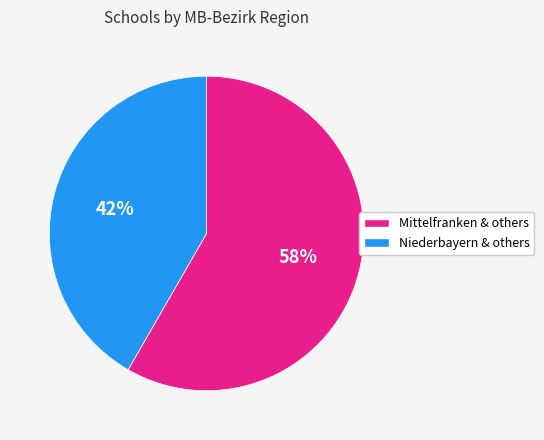

Is there a majority slice in this chart?

Yes